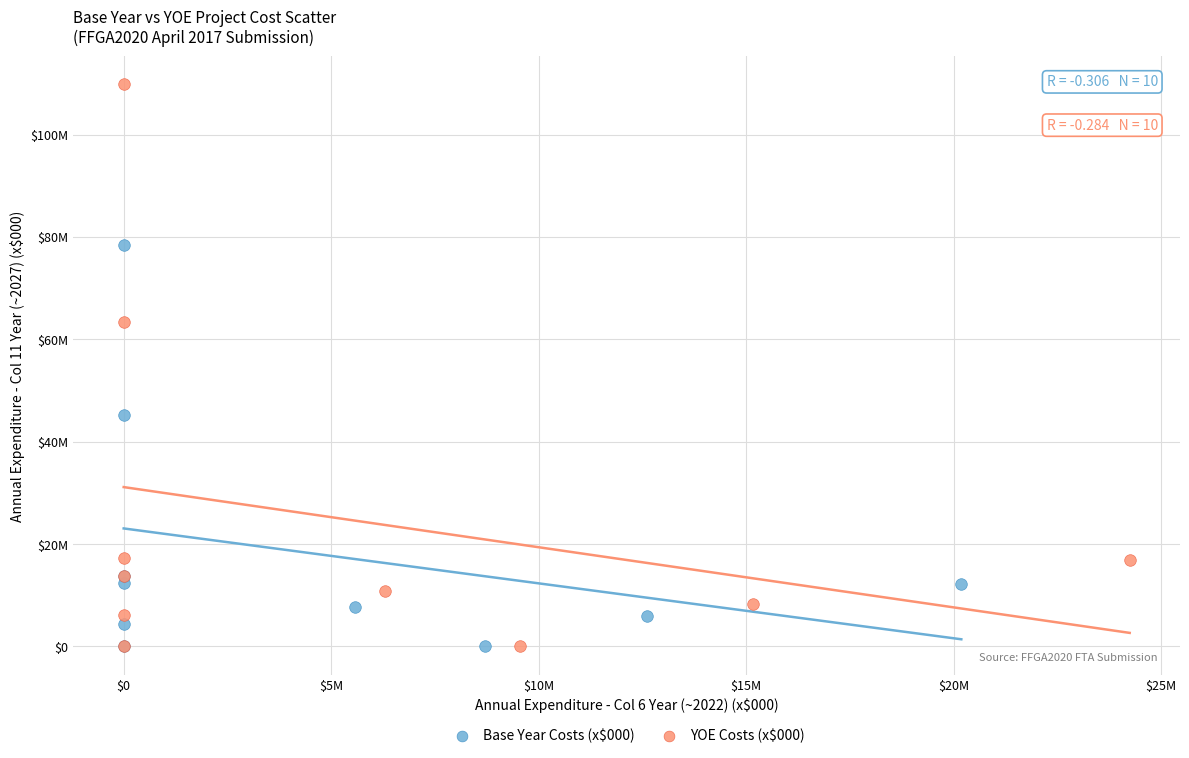

Which series reaches the maximum Y coordinate?

YOE Costs (x$000)